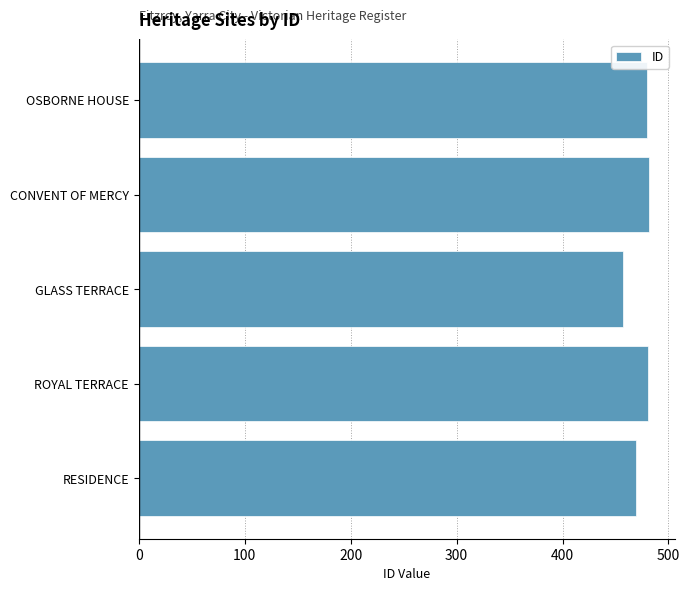

True or false: the data shows 117 at CONVENT OF MERCY.

False